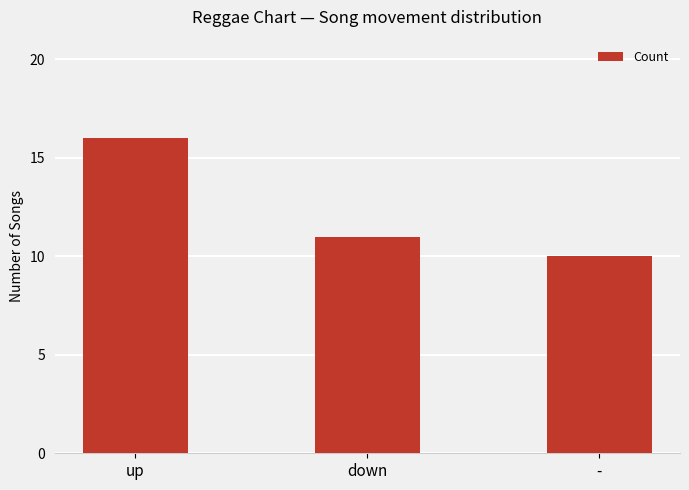

Read the value at up.

16